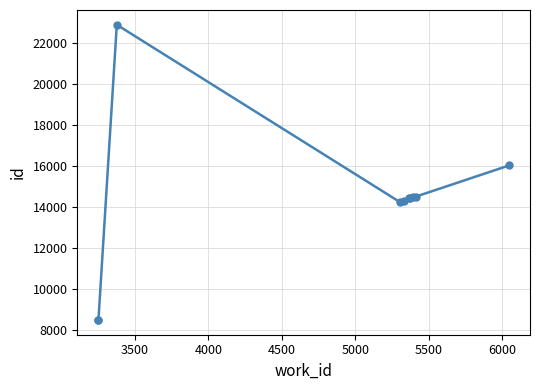

What is the minimum value shown in the chart?

8501